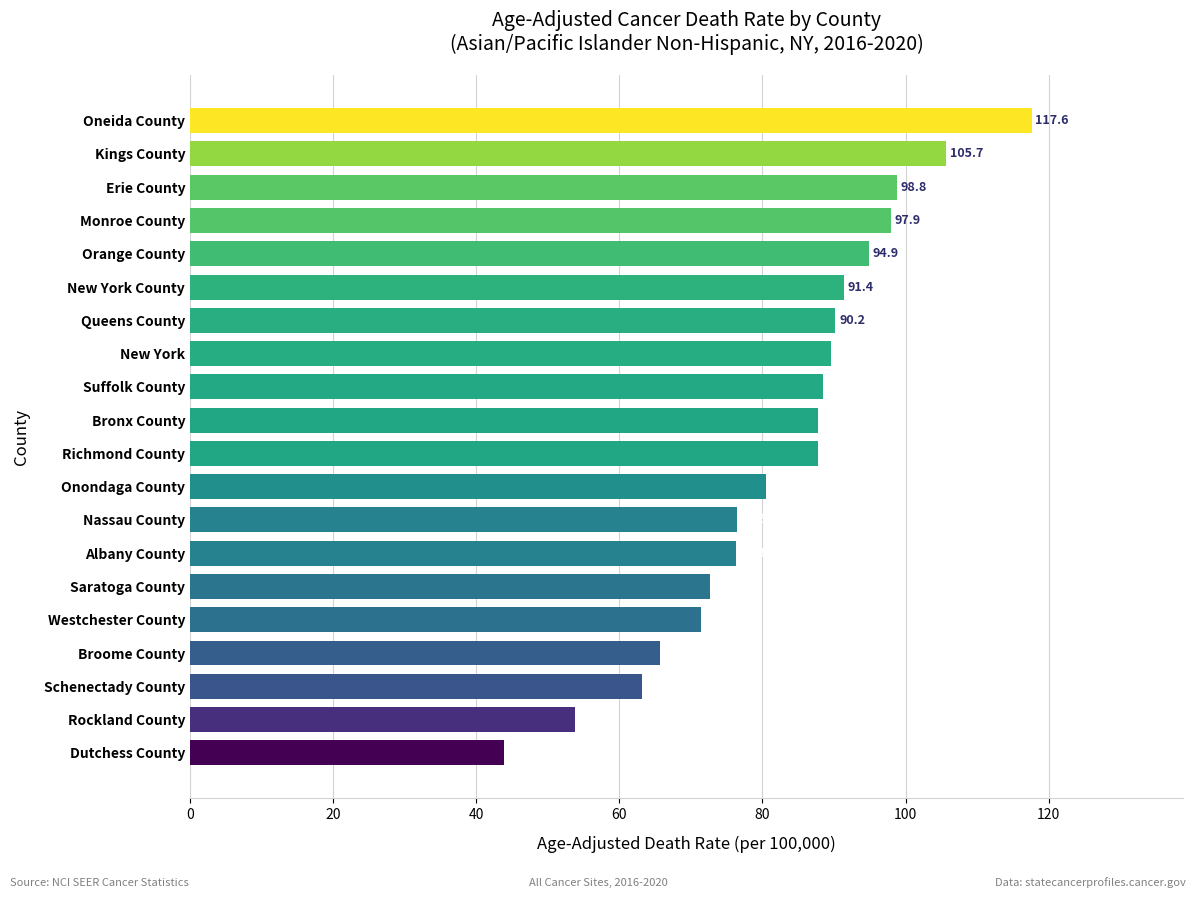

Approximately how many times larger is the value at Westchester County compared to Oneida County?

0.6